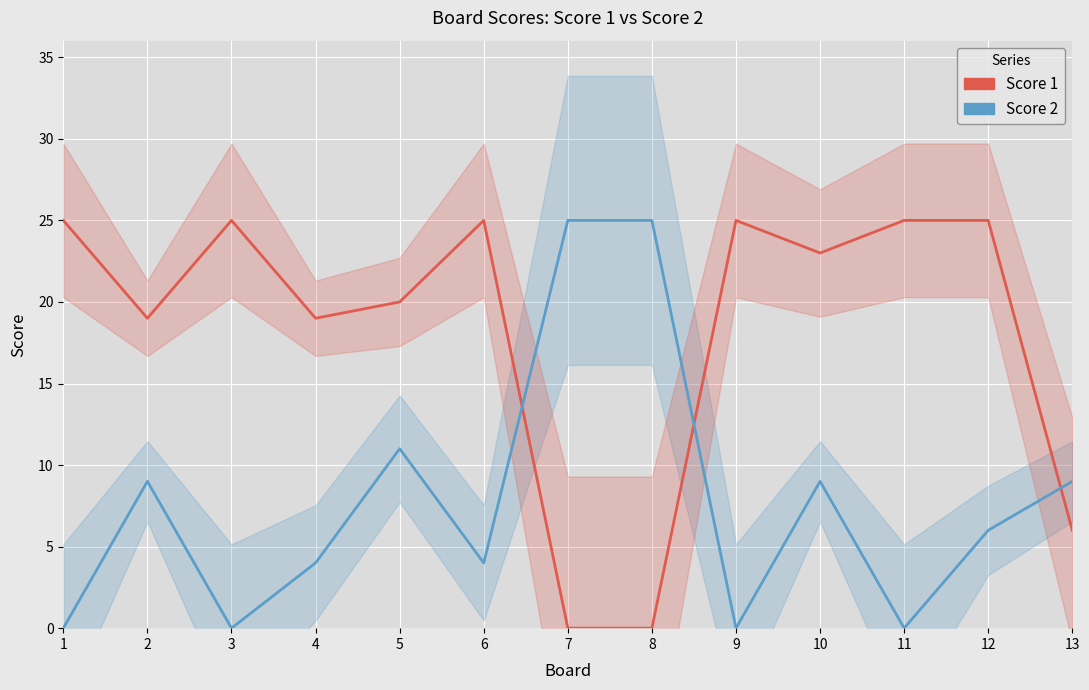

Reading right to left, transcribe all the data shown in this chart.

Score 1: 6	25	25	23	25	0	0	25	20	19	25	19	25
Score 2: 9	6	0	9	0	25	25	4	11	4	0	9	0